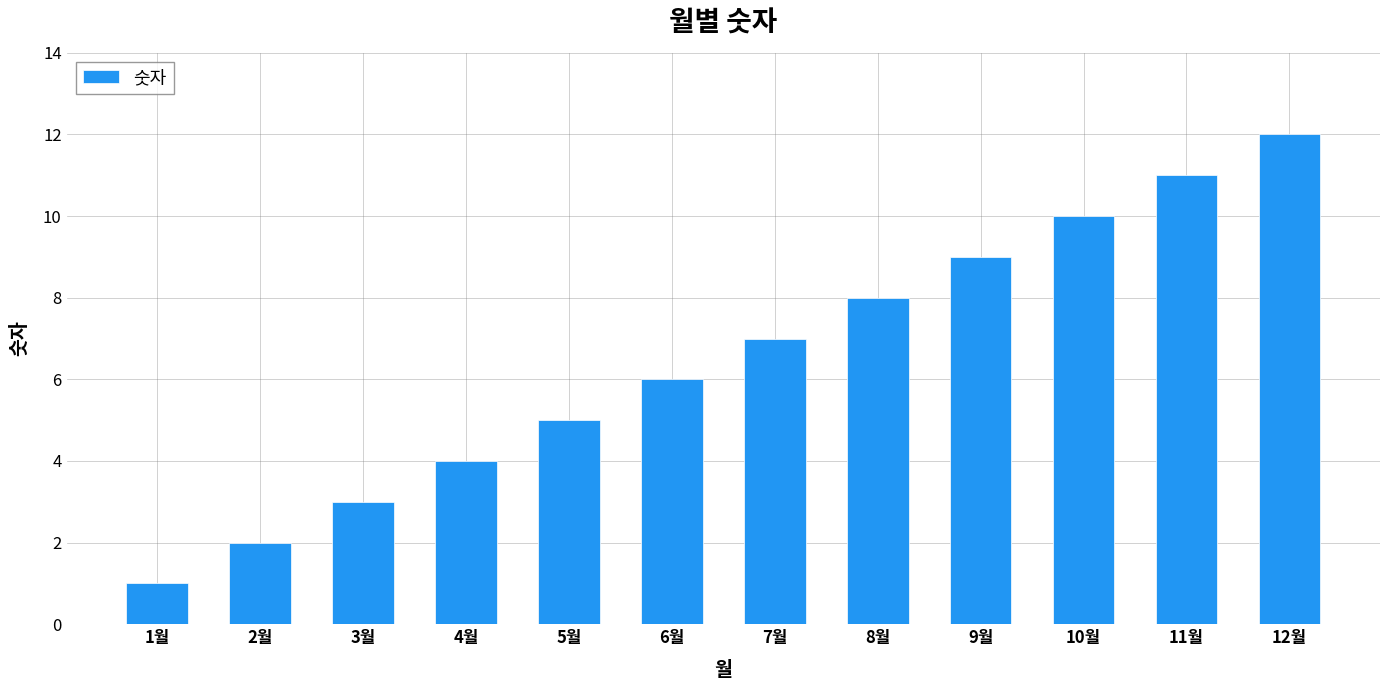

Approximately how many times larger is the value at 3월 compared to 5월?

0.6